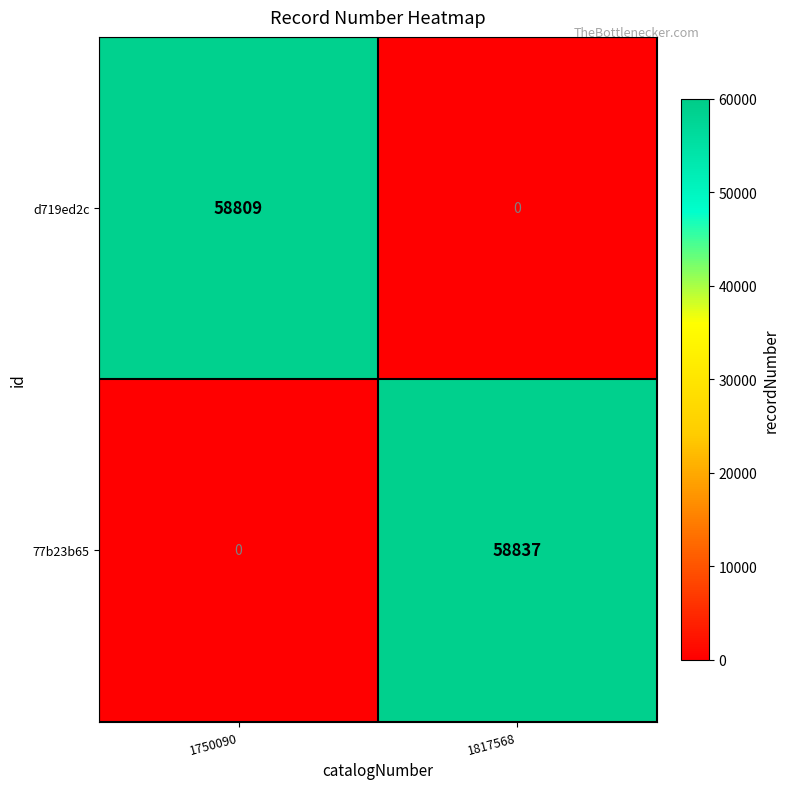

What is the difference between the highest and lowest values at 1750090?

58809